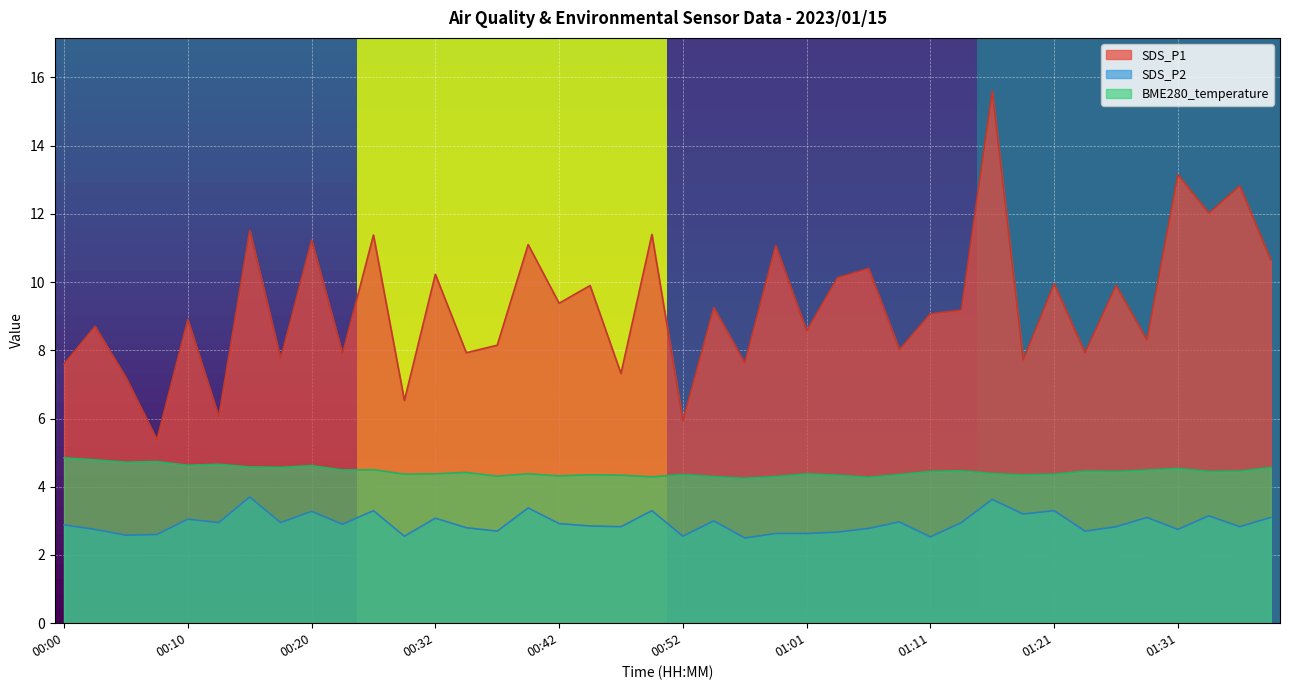

What is the maximum value shown in the chart?

15.6